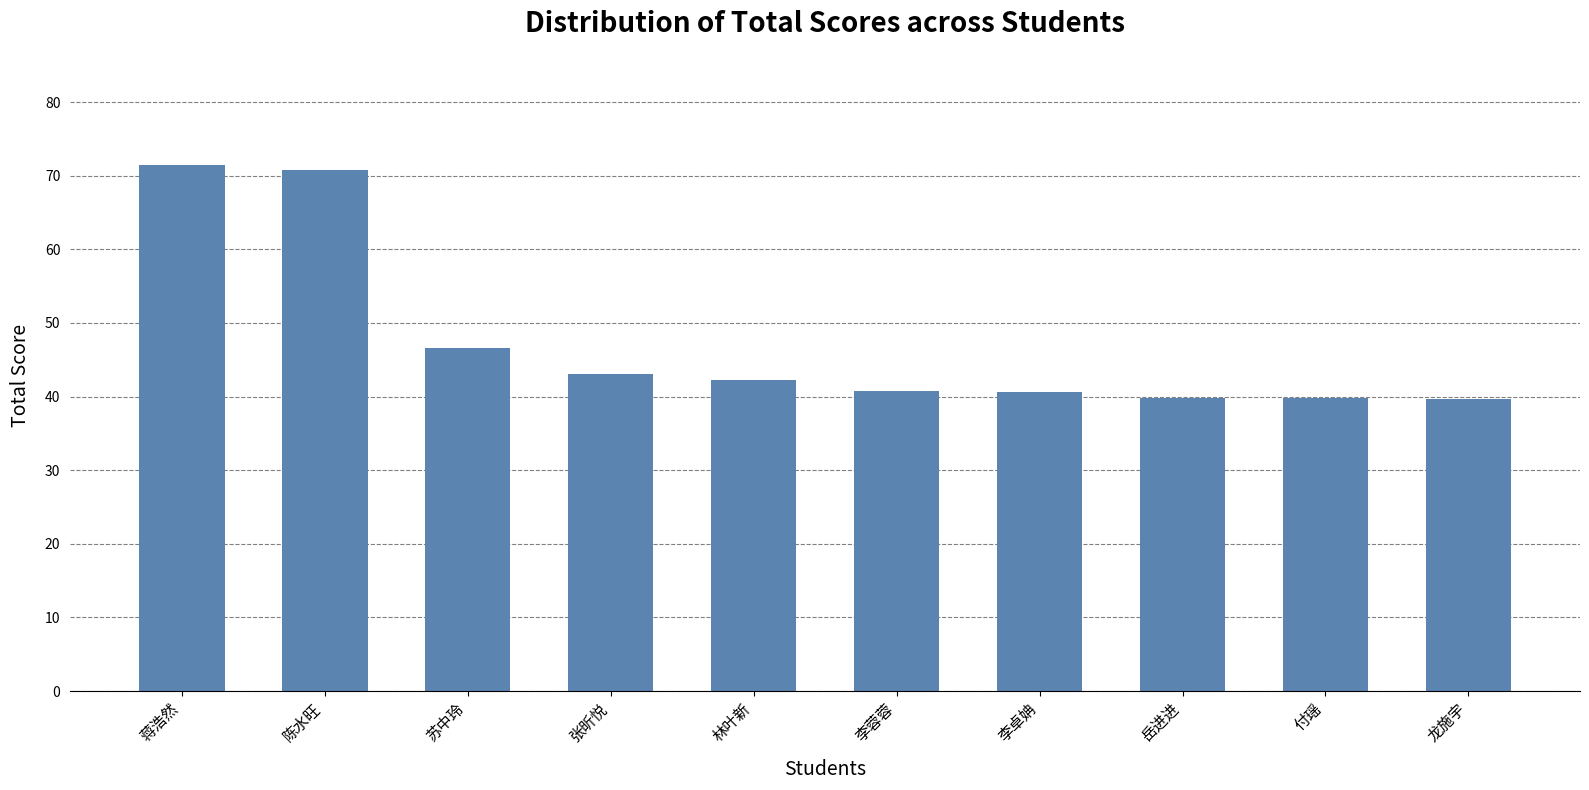

What is the greatest value displayed?

71.4